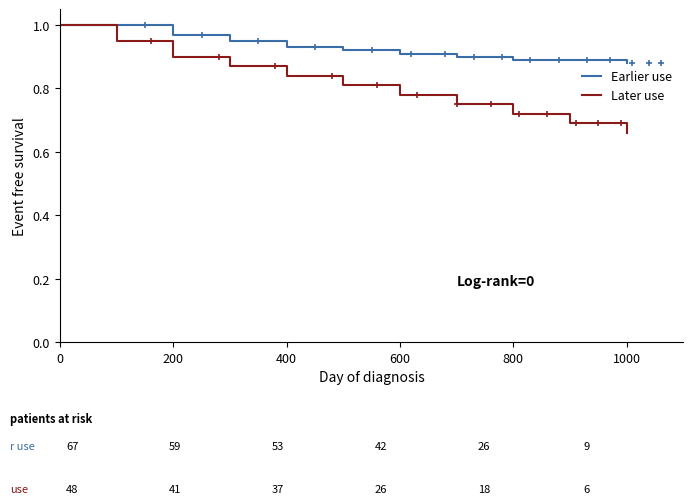

How many lines are shown in the chart?

2